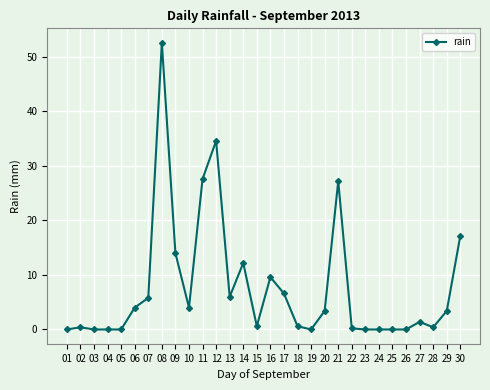

What is the change in value from 08 to 21?

-25.4